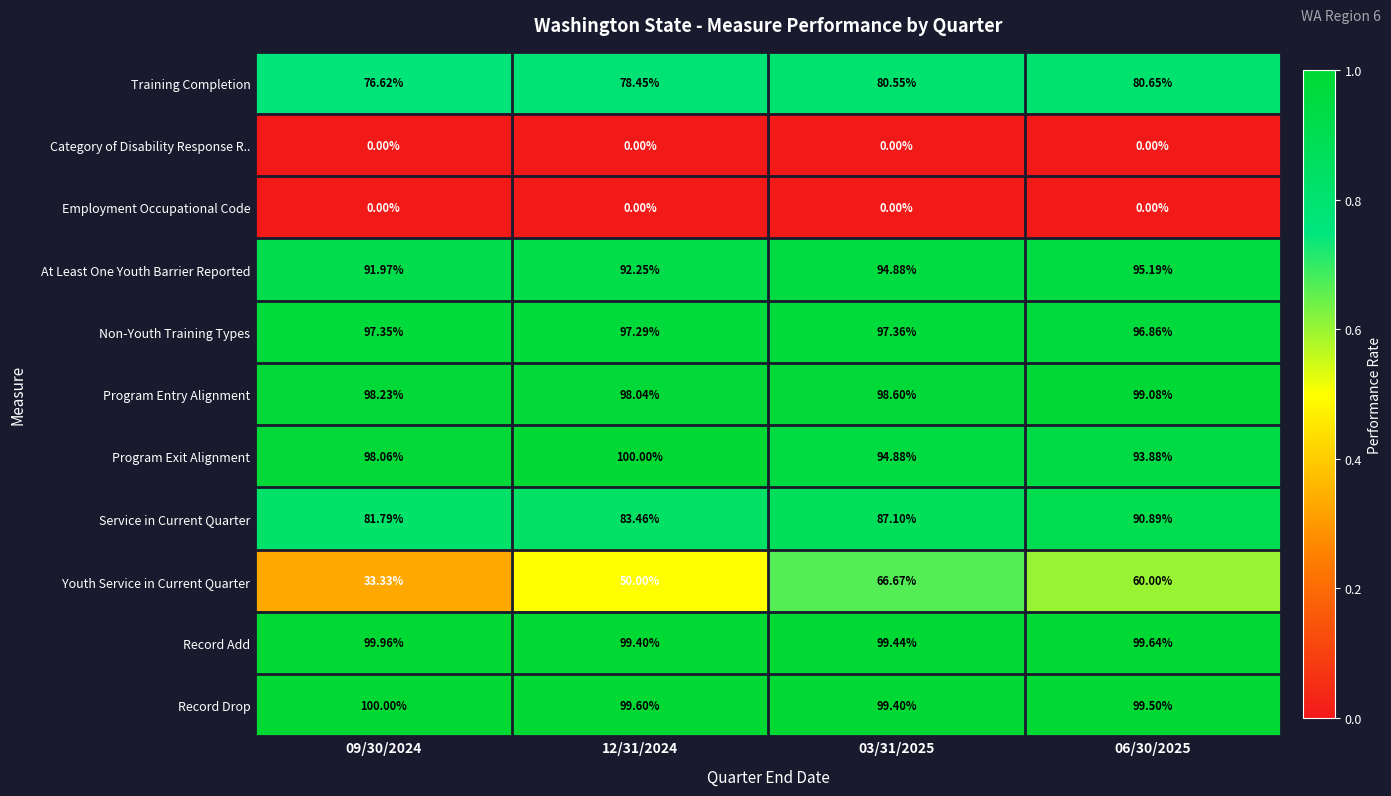

Is the value of Service in Current Quarter at 12/31/2024 greater than the value of Training Completion at 12/31/2024?

Yes